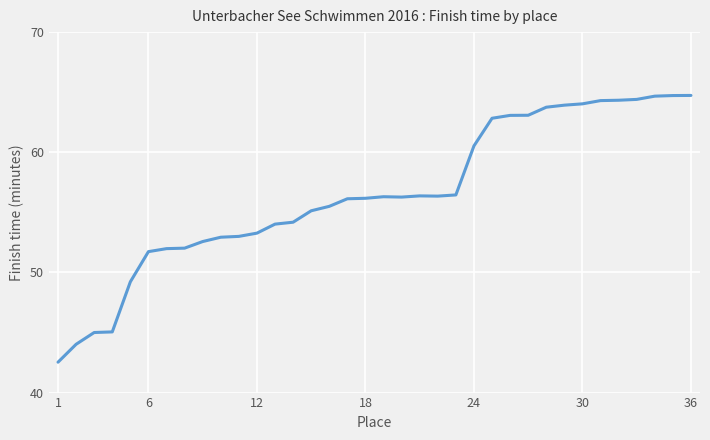

What is the difference between the maximum and minimum values?

22.2